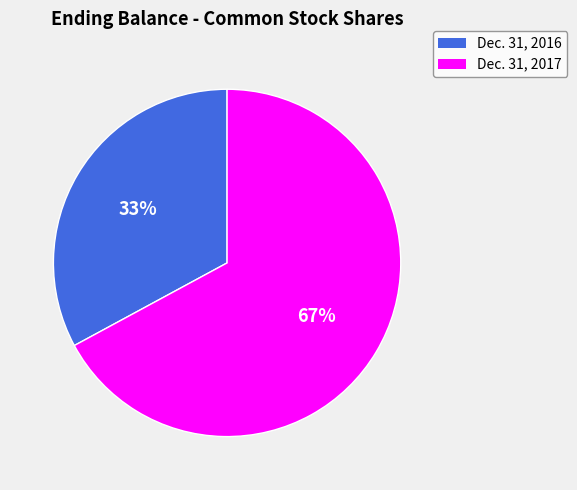

To the nearest percent, what is the difference between the largest and smallest slice percentages?

34%